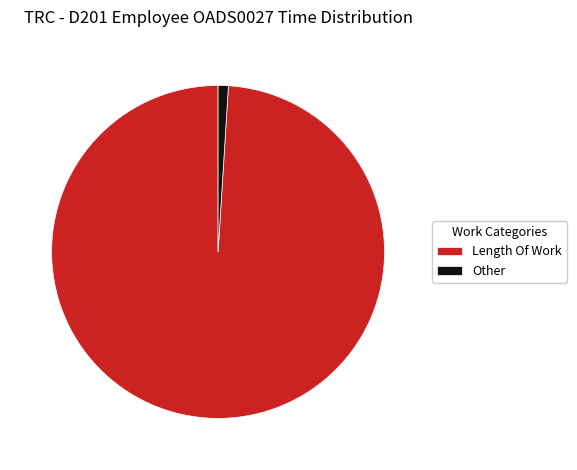

Is there a majority slice in this chart?

Yes